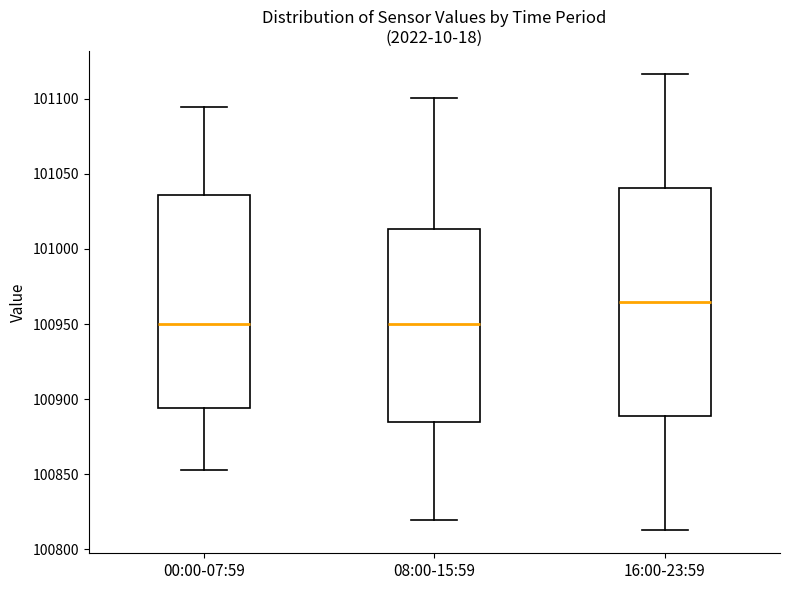

Which box is the tallest, from its lower edge to its upper edge?

16:00-23:59